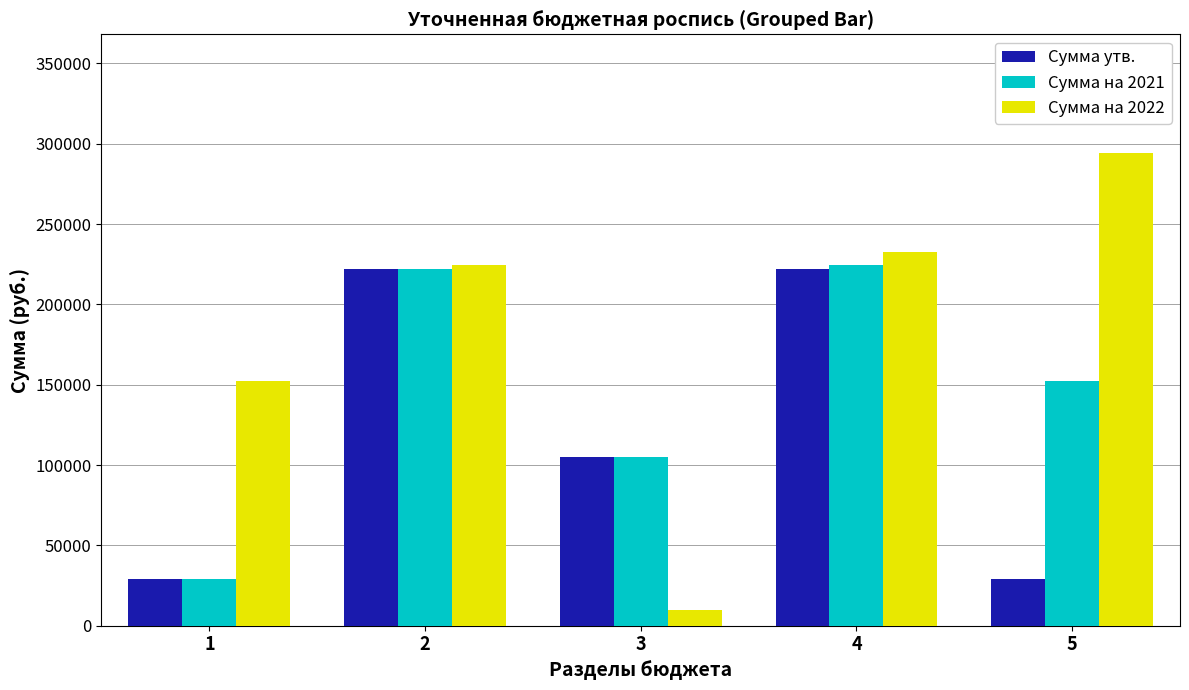

Between 1 and 4, which series saw the biggest shift?

Сумма на 2021